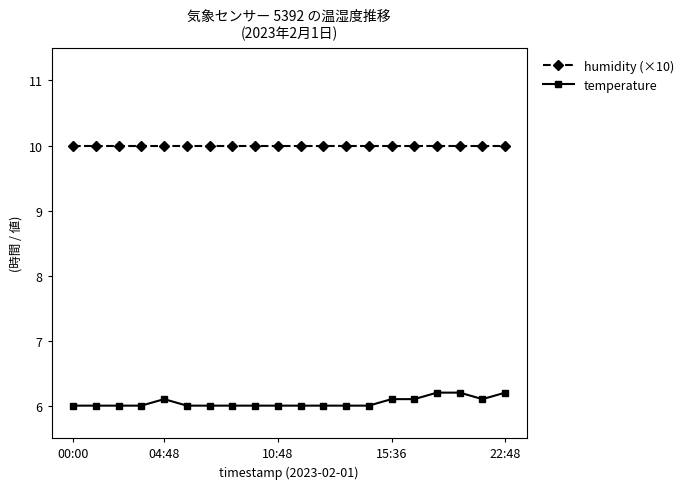

What is the average value of the humidity (×10) series?

10.0